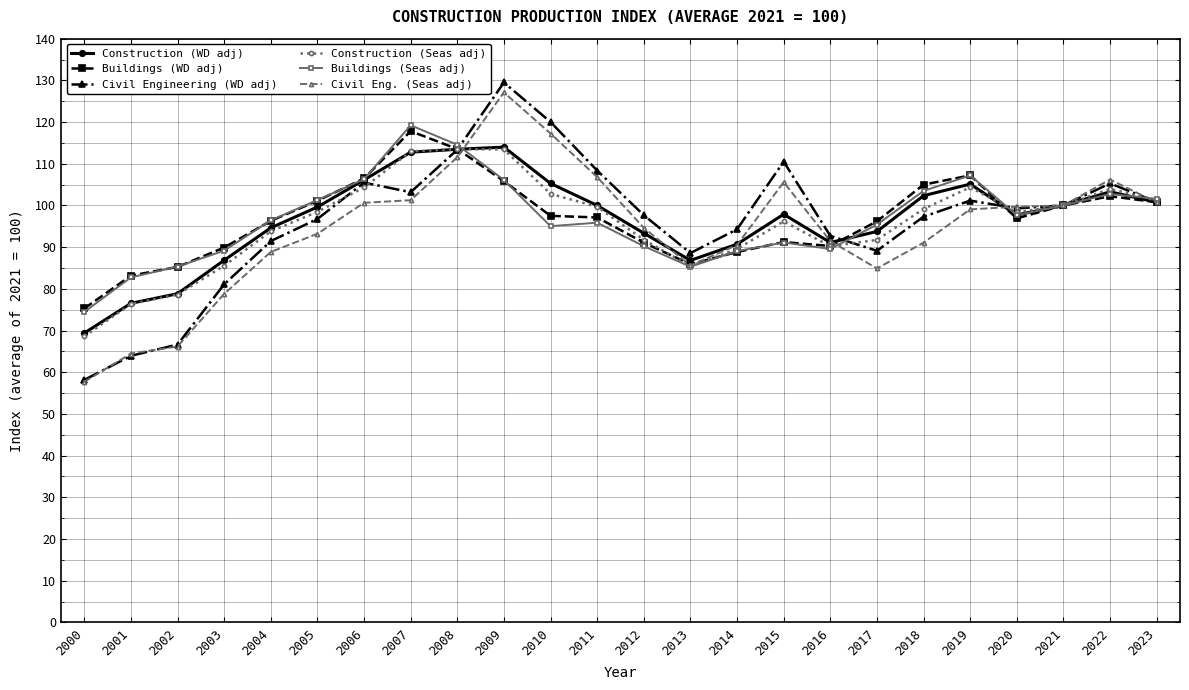

What is the highest value of the Buildings (WD adj) series?

117.8